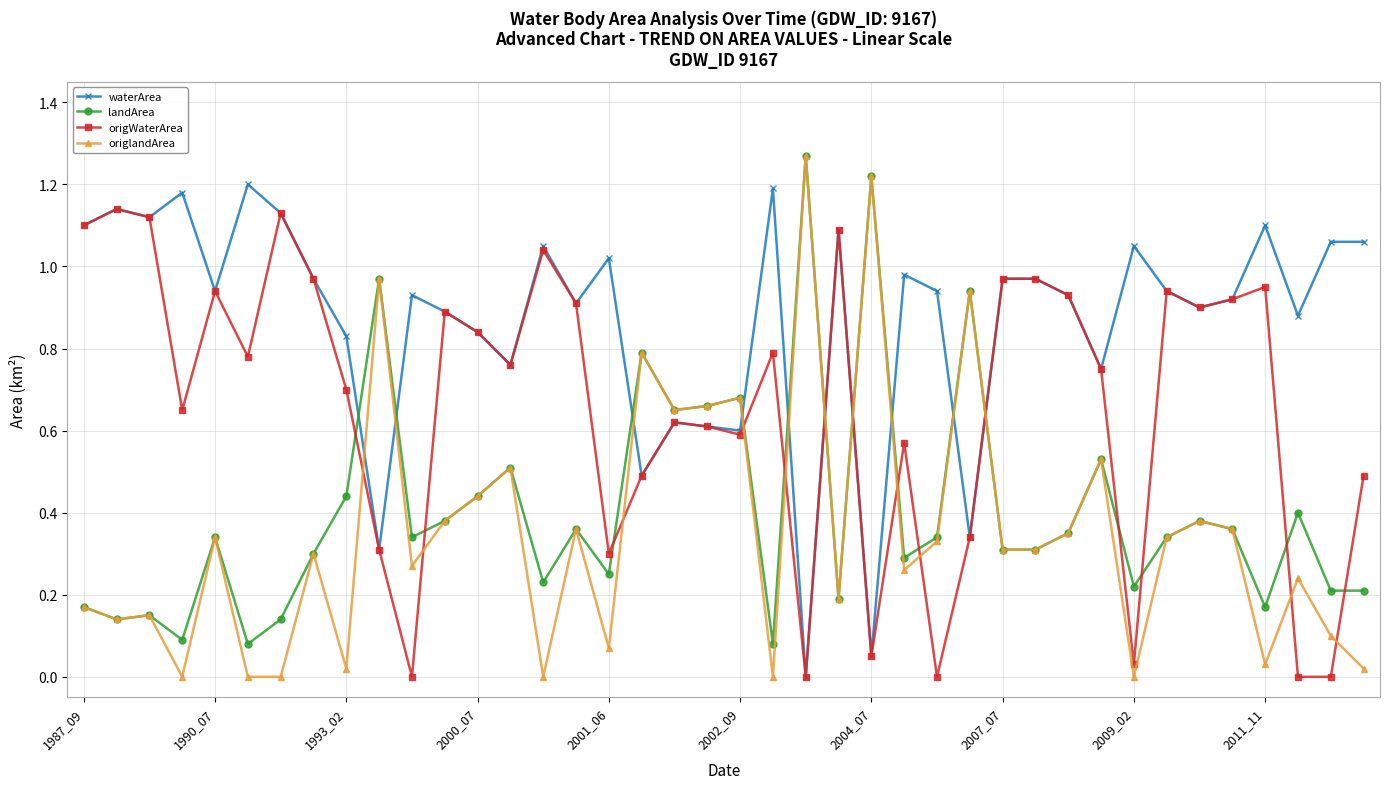

Which series has the widest spread of values?

origlandArea